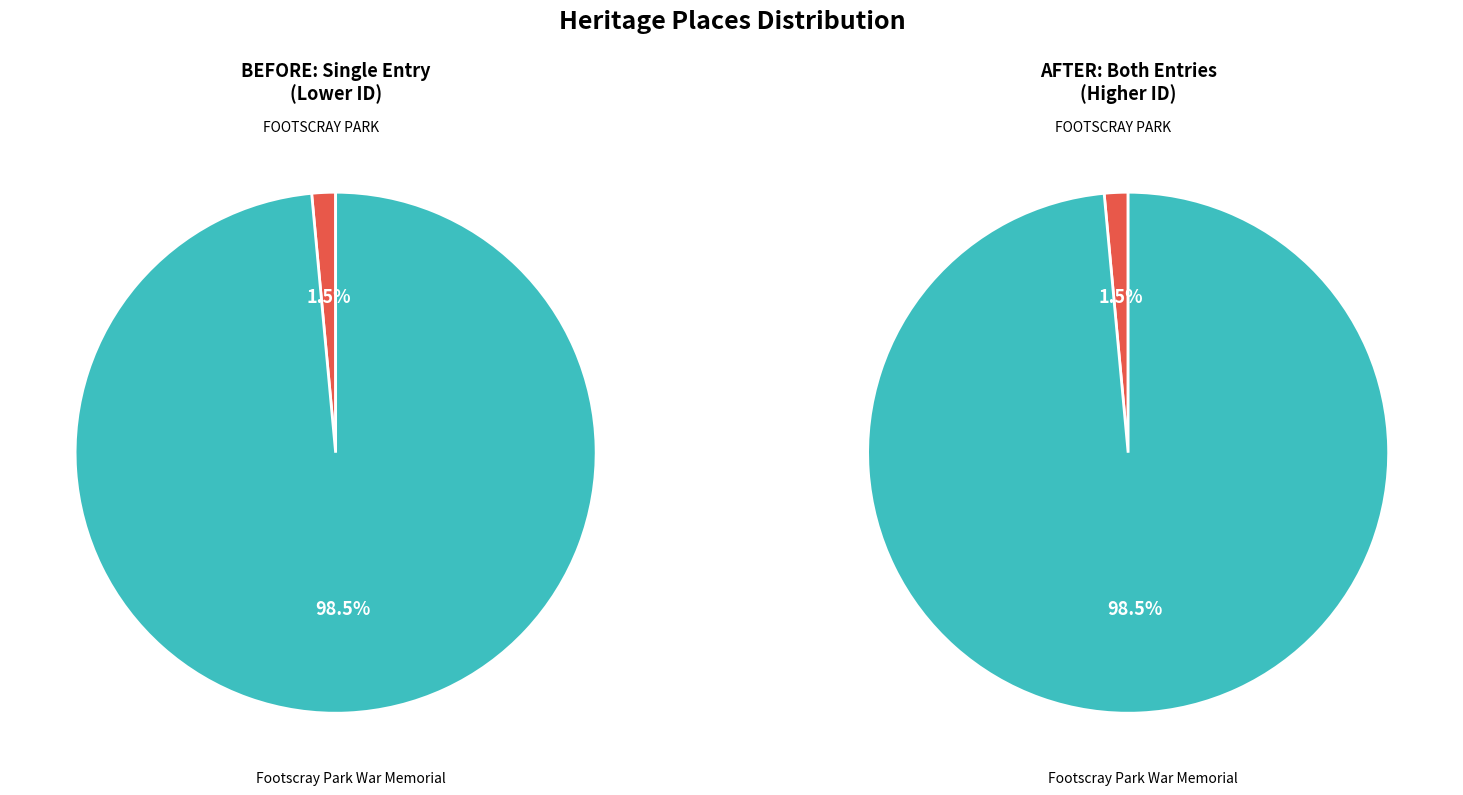

Is it true that Footscray Park War Memorial is 99% of the pie?

True